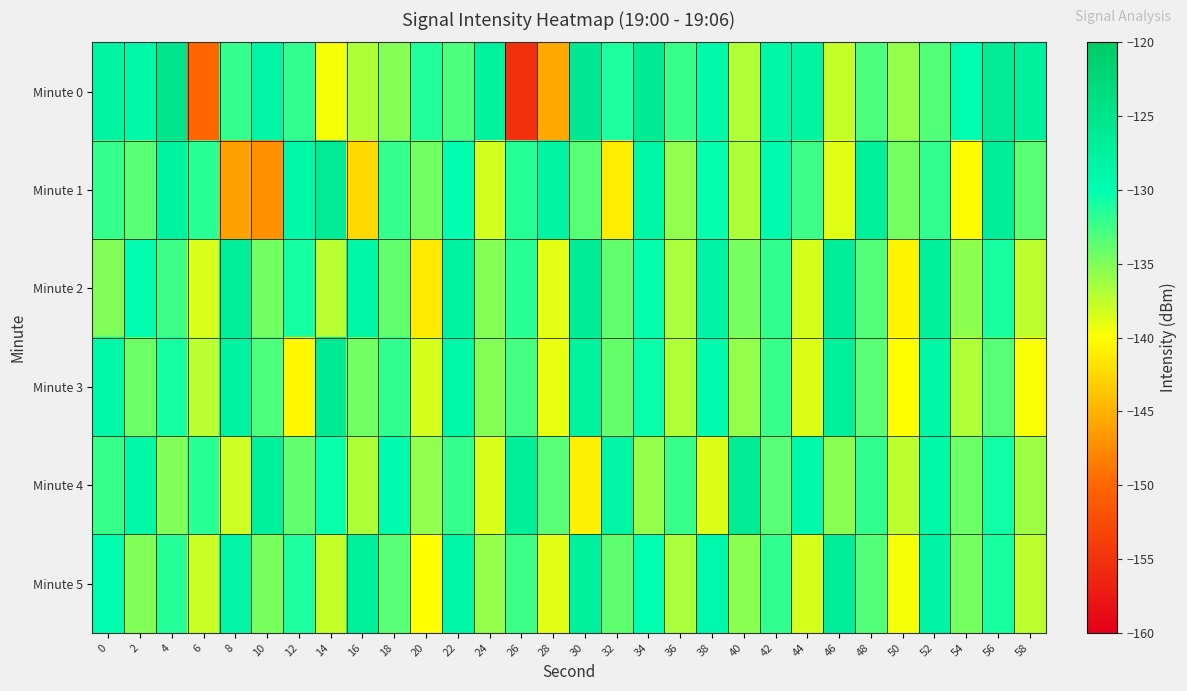

What is the total value across all series at 30?

-781.1